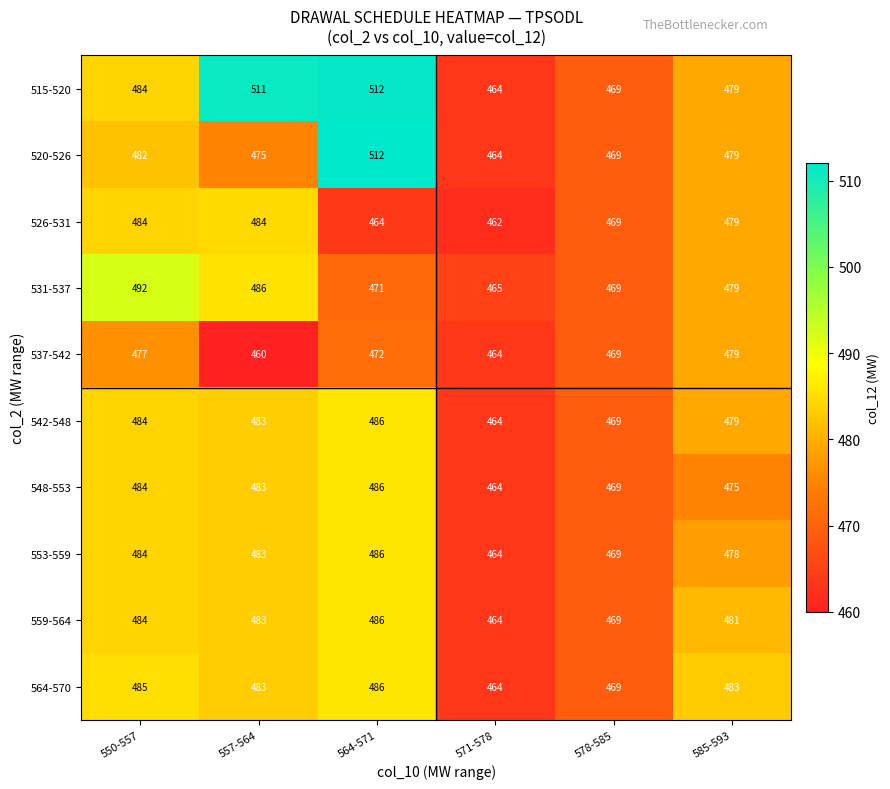

Count the number of data series in this chart.

10